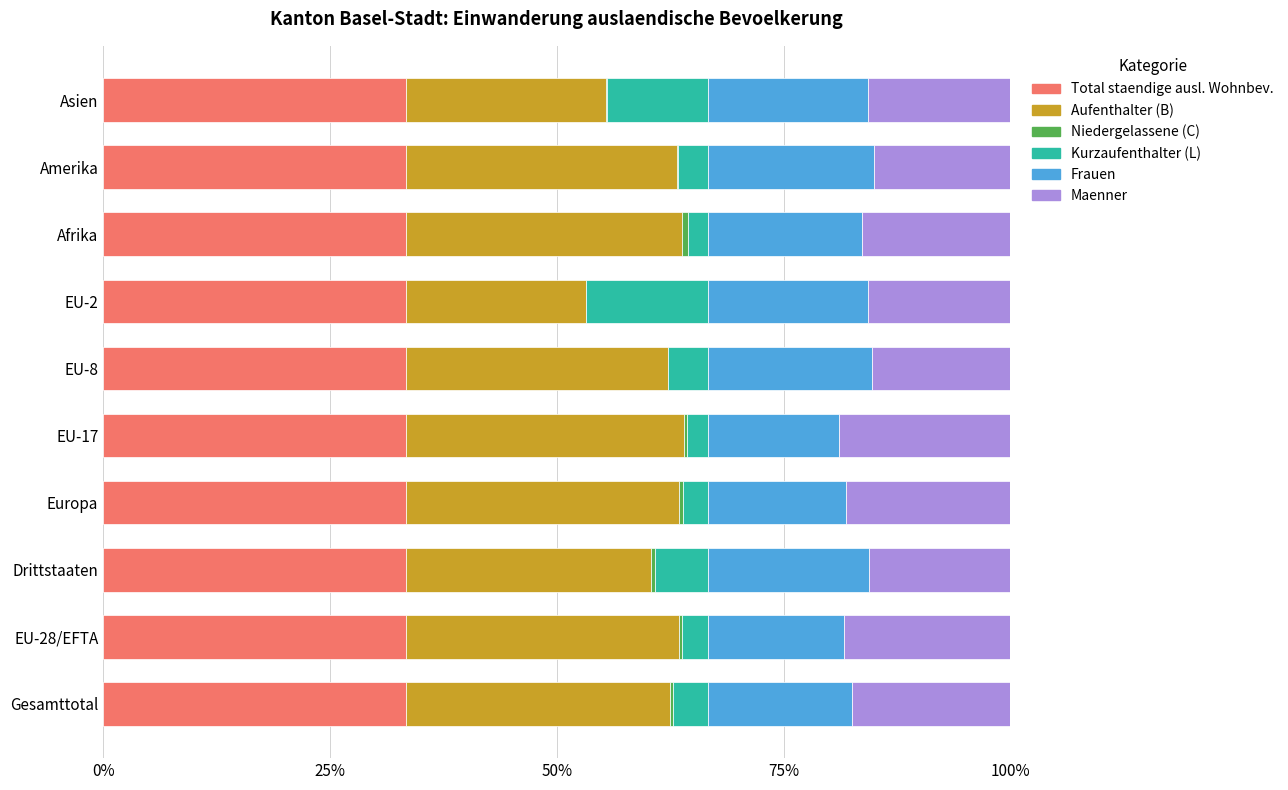

What is the maximum value for Total staendige ausl. Wohnbev.?

33.3